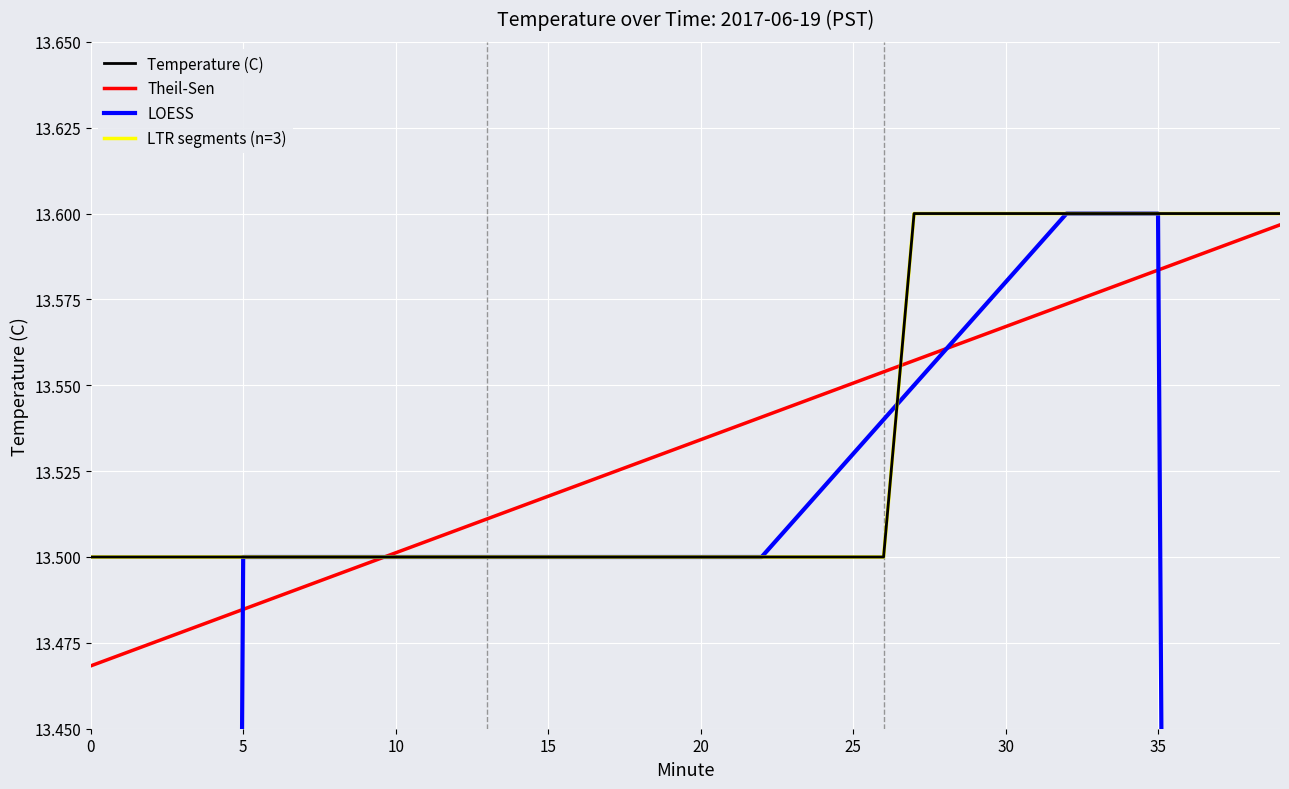

List the labels in order of value, smallest first.

0, 1, 2, 3, 4, 5, 6, 7, 8, 9, 10, 11, 12, 13, 14, 15, 16, 17, 18, 19, 20, 21, 22, 23, 24, 25, 26, 27, 28, 29, 30, 31, 32, 33, 34, 35, 36, 37, 38, 39